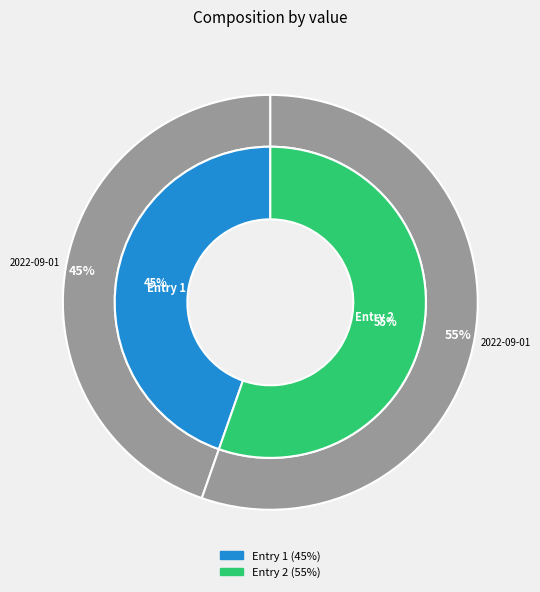

To the nearest percent, what is the difference between the 2022-09-01T18:00:42.888Z and 2022-09-01T00:59:38.310Z slice percentages?

11%